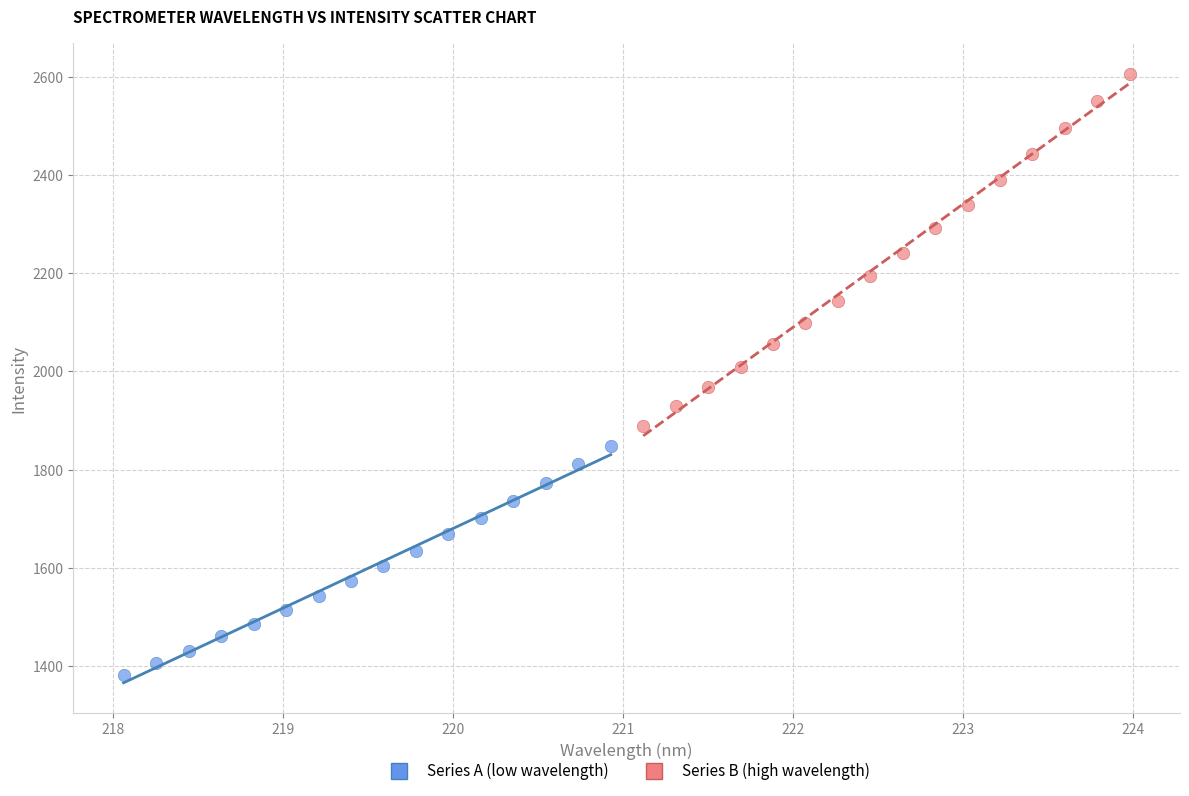

Which series contains the lowest Y value?

Series A (low wavelength)